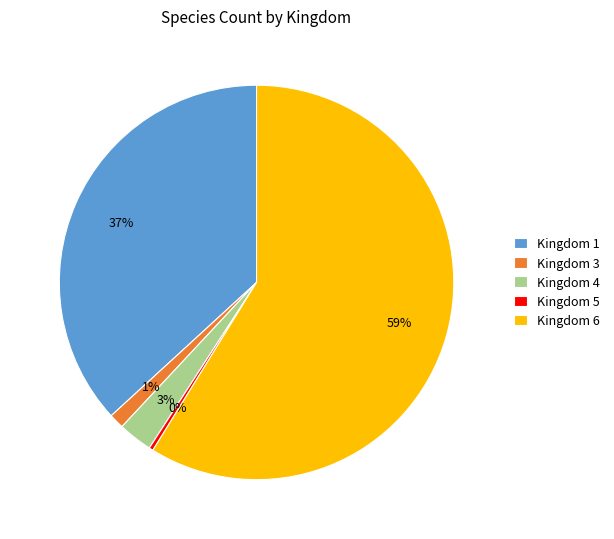

Between Kingdom 6 and Kingdom 5, which is larger?

Kingdom 6